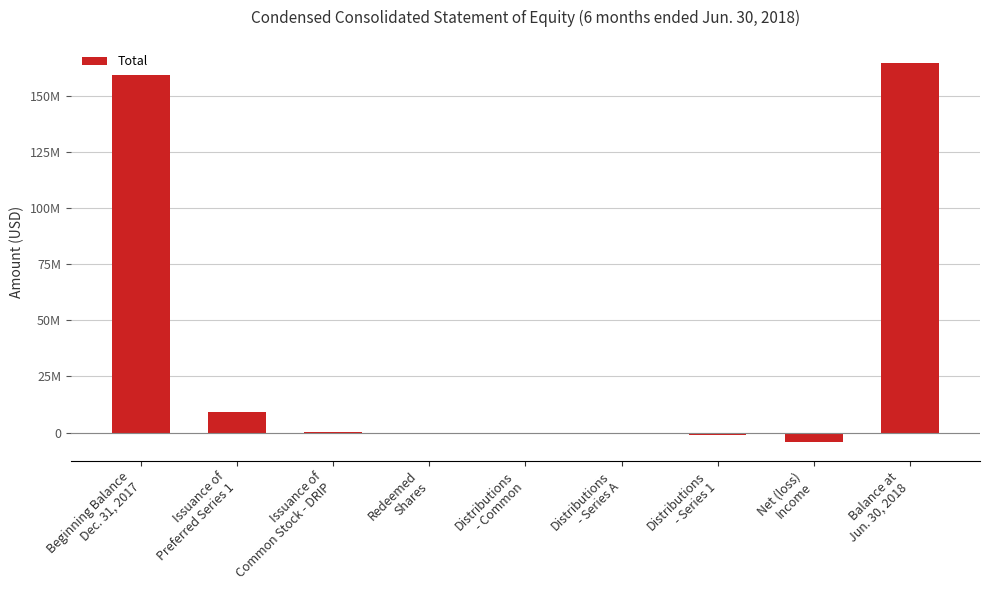

What is the average value?

36295667